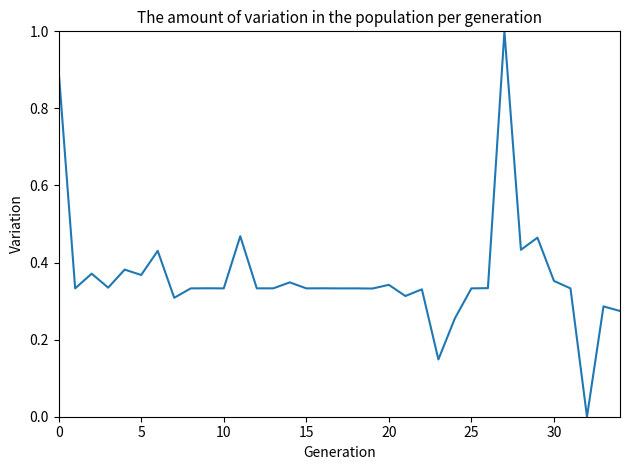

What is the greatest value displayed?

1.0